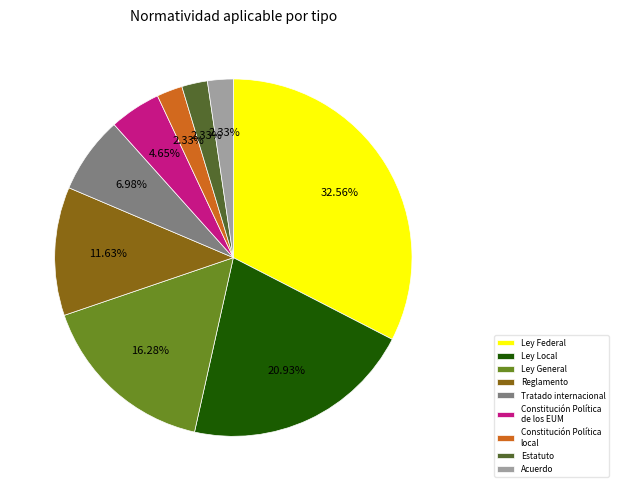

Which slice is the largest?

Ley Federal